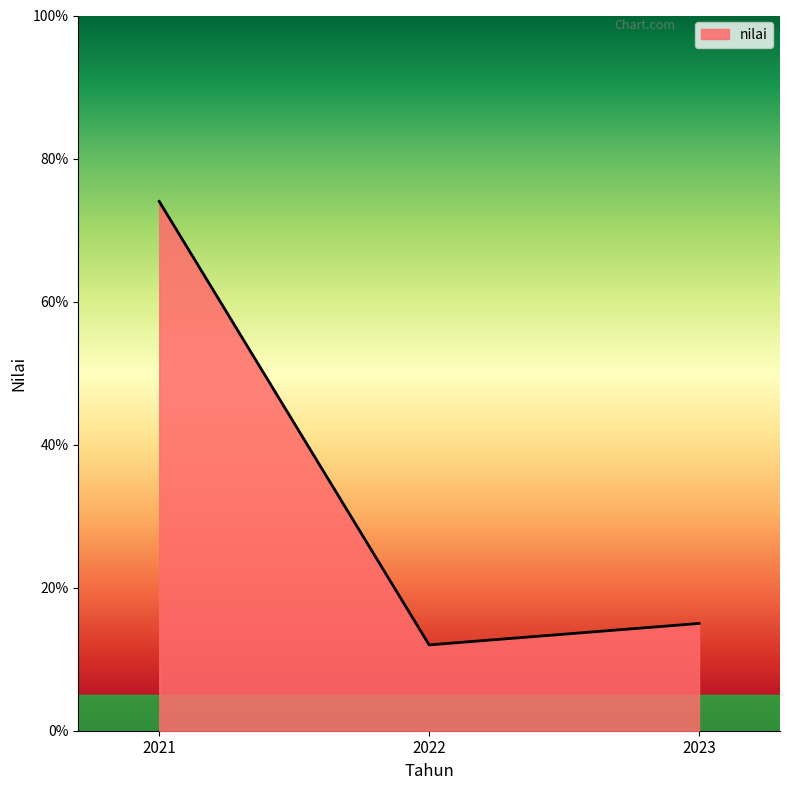

What value does the data have at 2021, to the nearest 10?

70